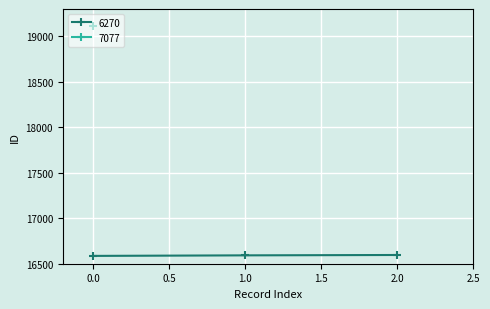

What is the value of the 6270 point at the 2nd from the left?

16592